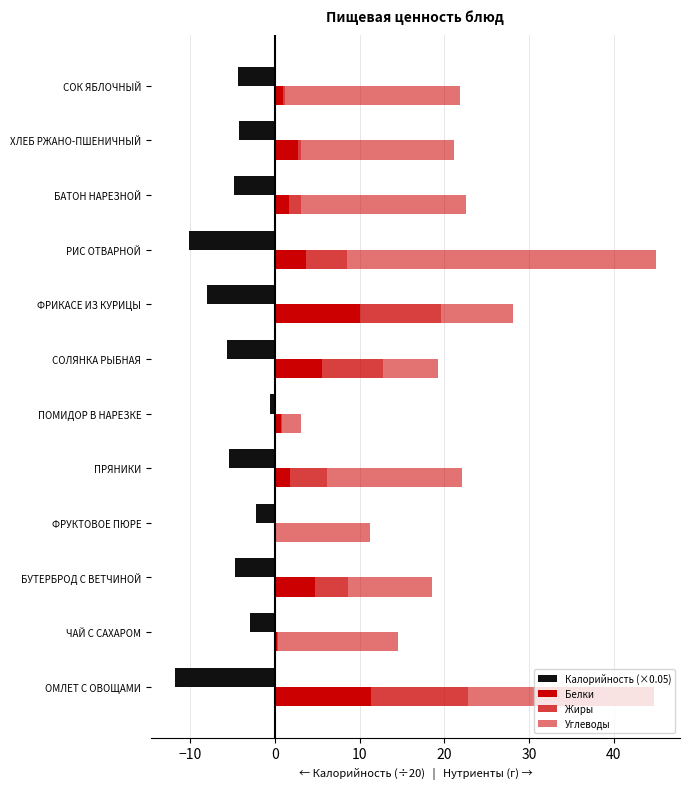

Does the chart contain any negative values?

Yes